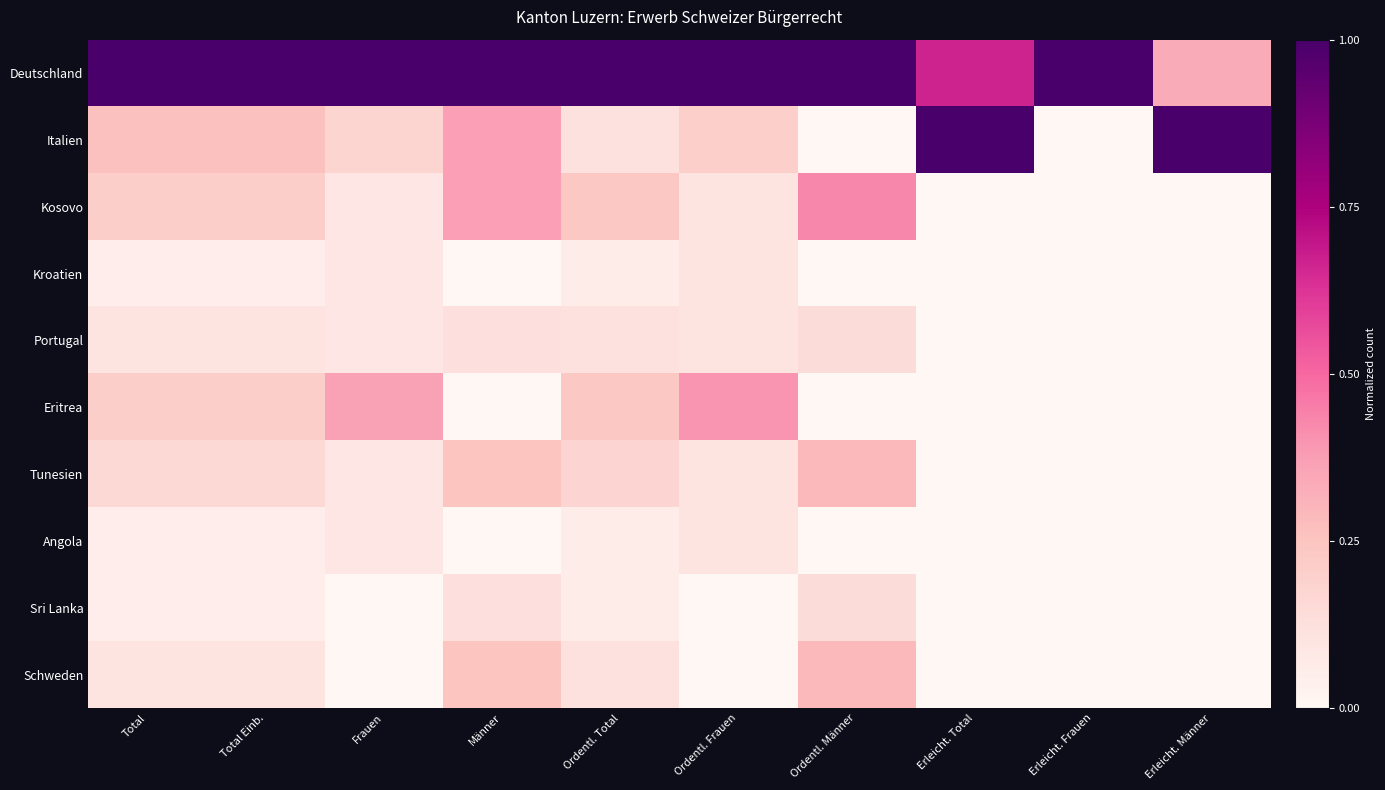

Reading left to right, transcribe all the data shown in this chart.

Deutschland: Total=1.0	Total Einb.=1.0	Frauen=1.0	Männer=1.0	Ordentl. Total=1.0	Ordentl. Frauen=1.0	Ordentl. Männer=1.0	Erleicht. Total=0.7	Erleicht. Frauen=1.0	Erleicht. Männer=0.3
Italien: Total=0.3	Total Einb.=0.3	Frauen=0.2	Männer=0.4	Ordentl. Total=0.1	Ordentl. Frauen=0.2	Ordentl. Männer=0.0	Erleicht. Total=1.0	Erleicht. Frauen=0.0	Erleicht. Männer=1.0
Kosovo: Total=0.2	Total Einb.=0.2	Frauen=0.1	Männer=0.4	Ordentl. Total=0.2	Ordentl. Frauen=0.1	Ordentl. Männer=0.4	Erleicht. Total=0.0	Erleicht. Frauen=0.0	Erleicht. Männer=0.0
Kroatien: Total=0.1	Total Einb.=0.1	Frauen=0.1	Männer=0.0	Ordentl. Total=0.1	Ordentl. Frauen=0.1	Ordentl. Männer=0.0	Erleicht. Total=0.0	Erleicht. Frauen=0.0	Erleicht. Männer=0.0
Portugal: Total=0.1	Total Einb.=0.1	Frauen=0.1	Männer=0.1	Ordentl. Total=0.1	Ordentl. Frauen=0.1	Ordentl. Männer=0.1	Erleicht. Total=0.0	Erleicht. Frauen=0.0	Erleicht. Männer=0.0
Eritrea: Total=0.2	Total Einb.=0.2	Frauen=0.4	Männer=0.0	Ordentl. Total=0.2	Ordentl. Frauen=0.4	Ordentl. Männer=0.0	Erleicht. Total=0.0	Erleicht. Frauen=0.0	Erleicht. Männer=0.0
Tunesien: Total=0.2	Total Einb.=0.2	Frauen=0.1	Männer=0.2	Ordentl. Total=0.2	Ordentl. Frauen=0.1	Ordentl. Männer=0.3	Erleicht. Total=0.0	Erleicht. Frauen=0.0	Erleicht. Männer=0.0
Angola: Total=0.1	Total Einb.=0.1	Frauen=0.1	Männer=0.0	Ordentl. Total=0.1	Ordentl. Frauen=0.1	Ordentl. Männer=0.0	Erleicht. Total=0.0	Erleicht. Frauen=0.0	Erleicht. Männer=0.0
Sri Lanka: Total=0.1	Total Einb.=0.1	Frauen=0.0	Männer=0.1	Ordentl. Total=0.1	Ordentl. Frauen=0.0	Ordentl. Männer=0.1	Erleicht. Total=0.0	Erleicht. Frauen=0.0	Erleicht. Männer=0.0
Schweden: Total=0.1	Total Einb.=0.1	Frauen=0.0	Männer=0.2	Ordentl. Total=0.1	Ordentl. Frauen=0.0	Ordentl. Männer=0.3	Erleicht. Total=0.0	Erleicht. Frauen=0.0	Erleicht. Männer=0.0